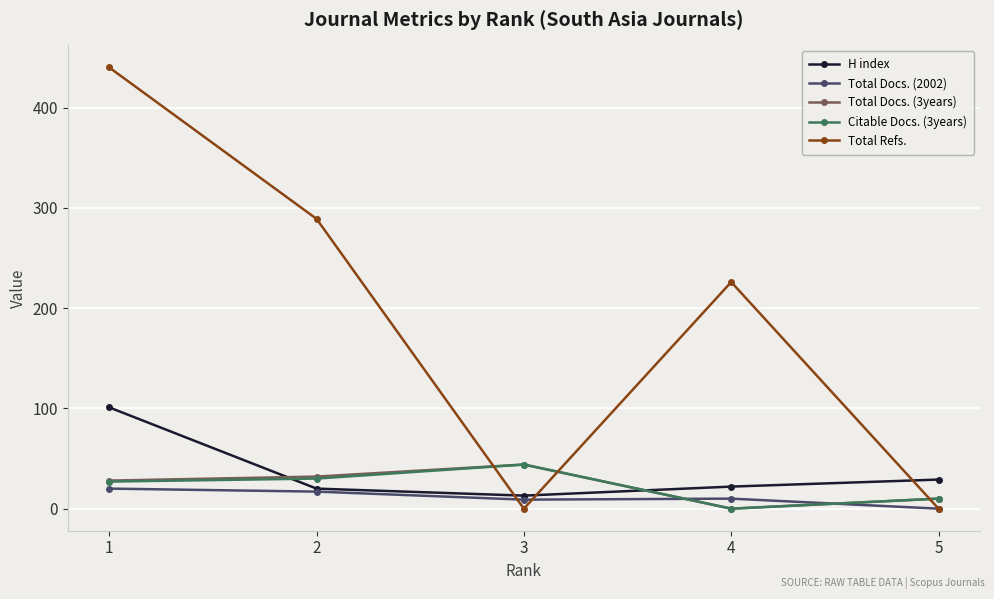

True or false: Total Refs. and H index intersect in this chart.

True